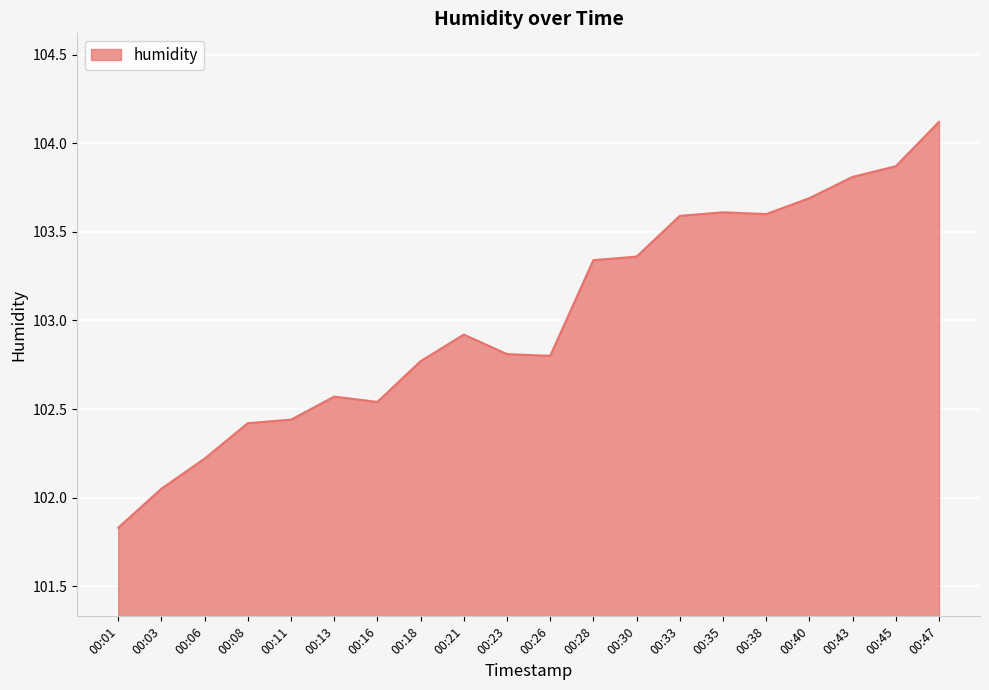

The chart shows a value of 64.5 at 00:06. True or false?

False